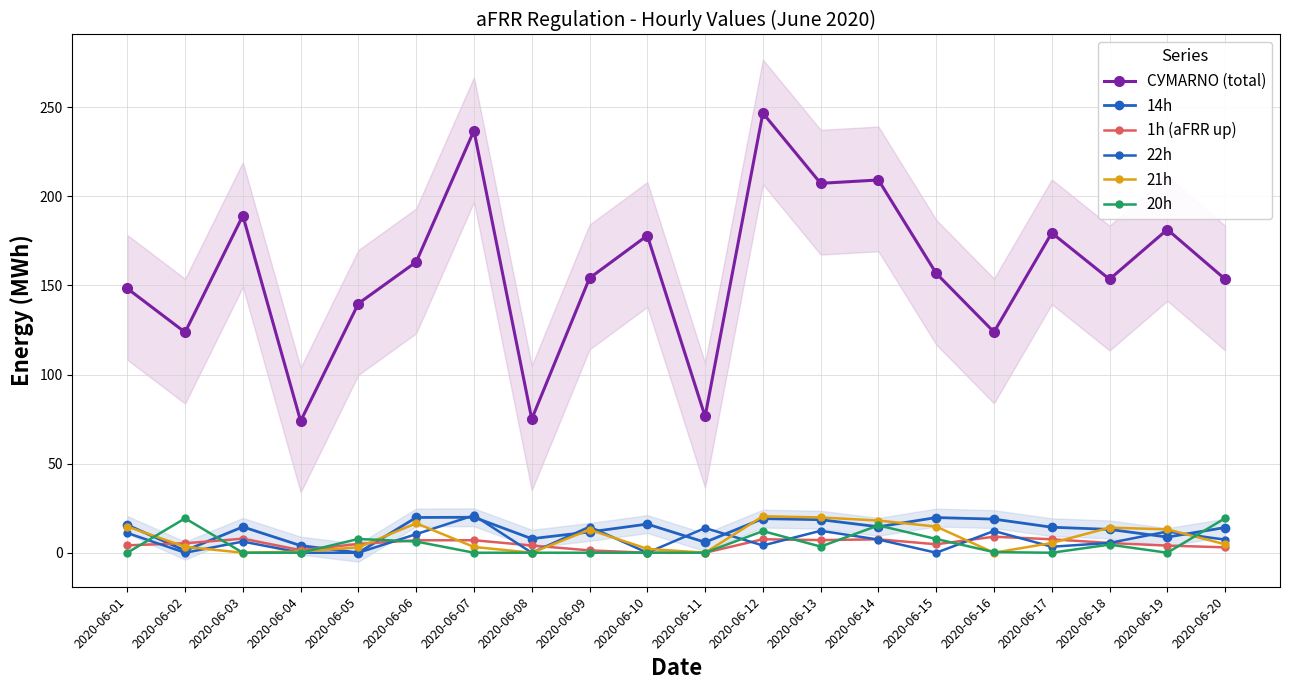

What is the difference between the maximum and minimum values in the 22h series?

21.0